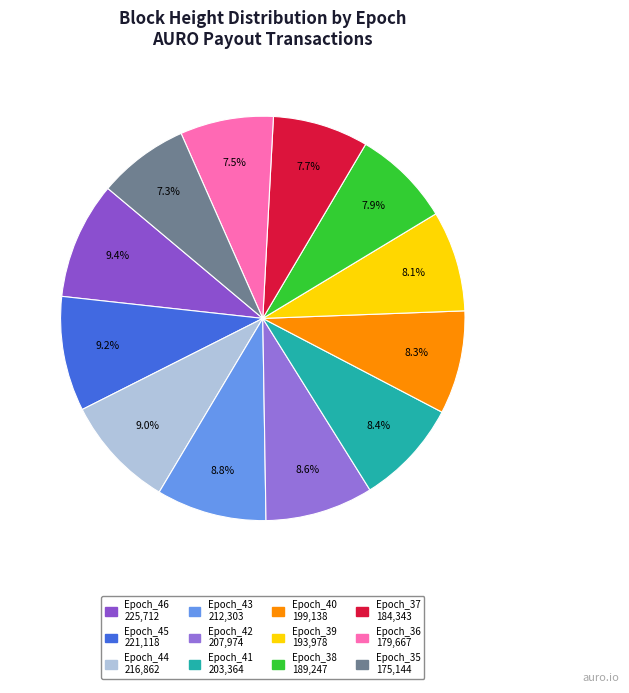

How many segments does this pie chart have?

12